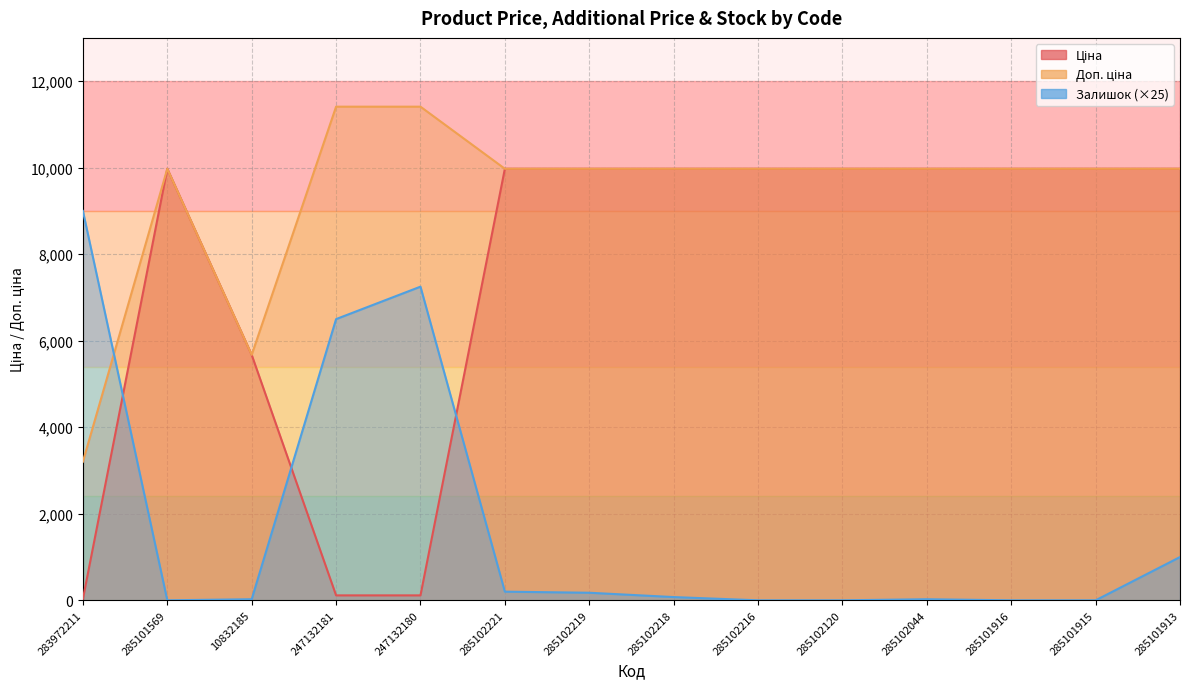

True or false: Залишок has more than 1 points higher than both neighbors.

True